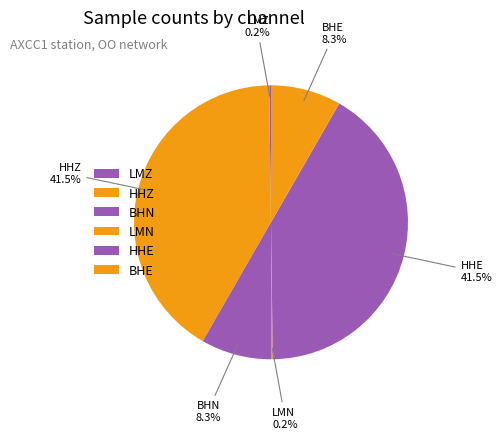

What is the change in value from LMZ to HHZ?

+17193600